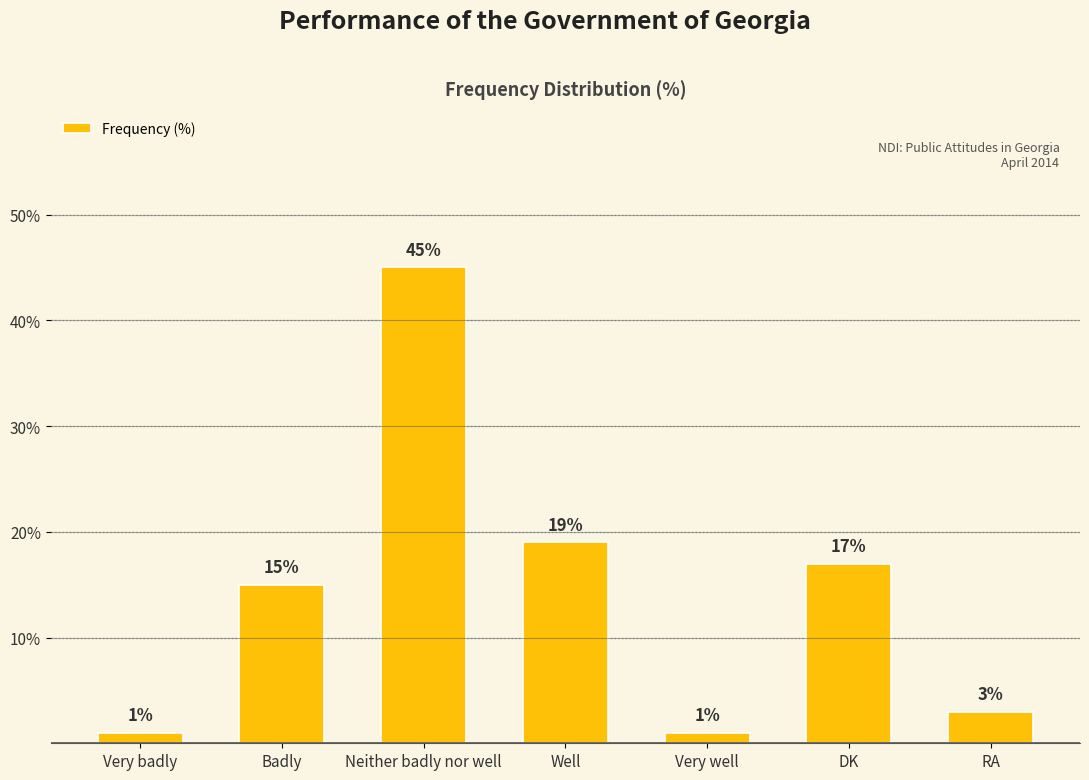

How many series are shown in this chart?

1